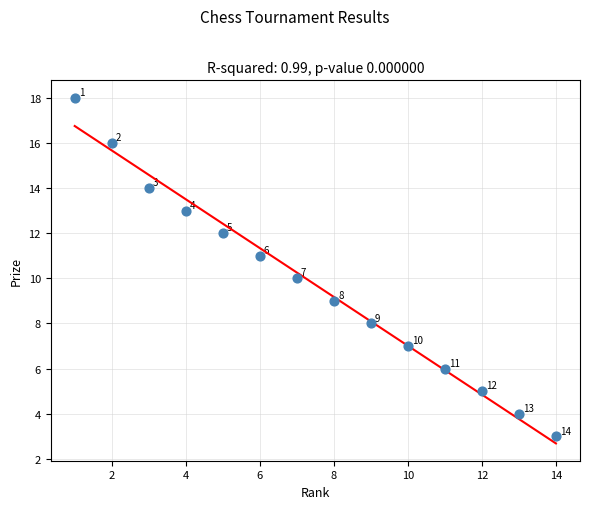

What is the range of X values (max minus min)?

13